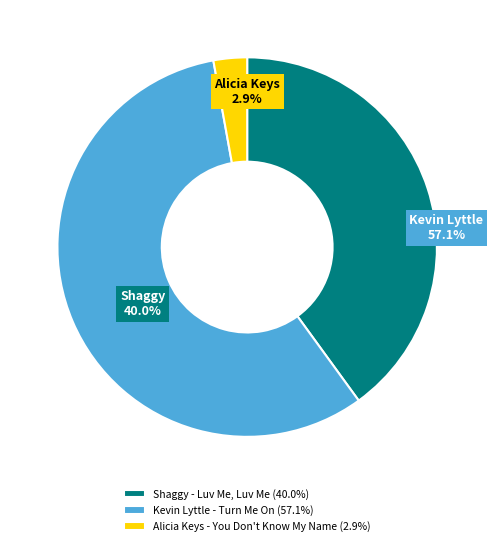

Which category has the smallest portion of the pie?

Alicia Keys - You Don't Know My Name